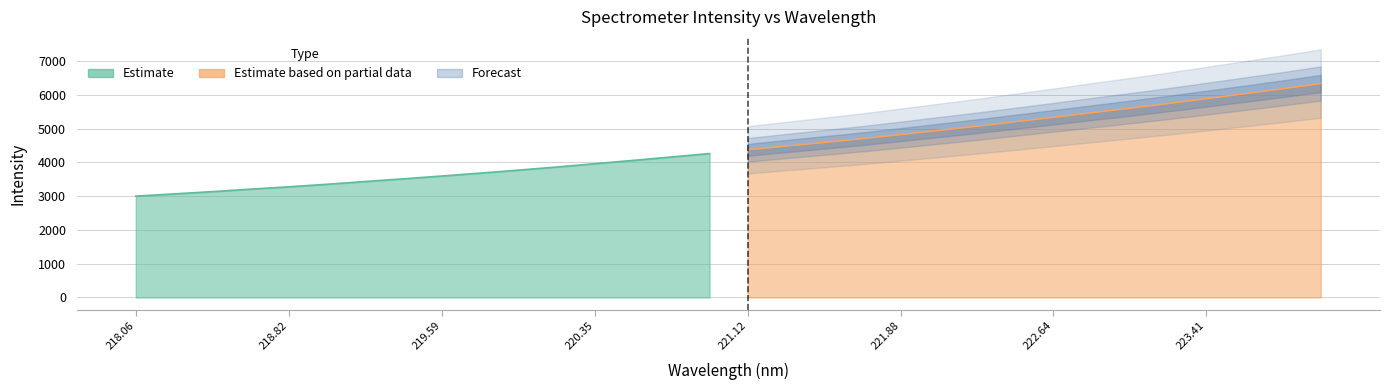

What is the sum of the values at 222.4538 and 223.2172?

10951.9